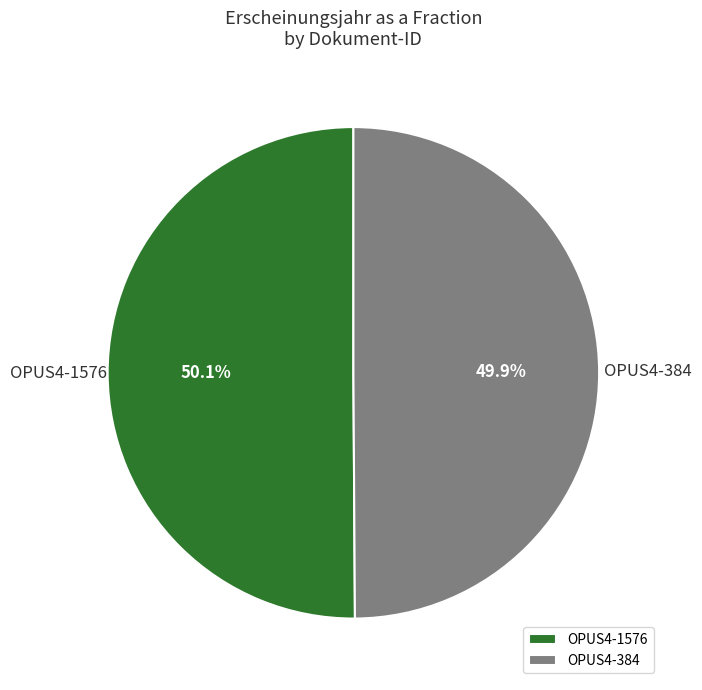

Is the sum of OPUS4-384 and OPUS4-1576 greater than half?

Yes